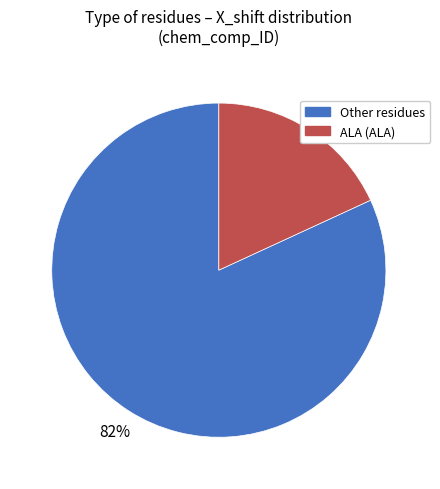

Is there a majority slice in this chart?

Yes